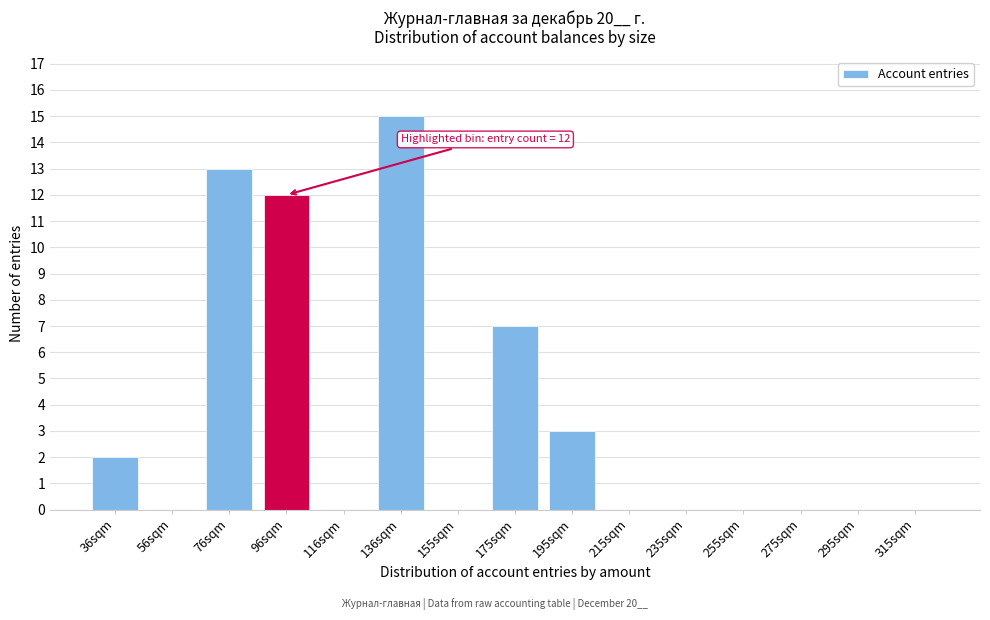

Reading left to right, list all the values displayed in this chart.

36sqm=2	56sqm=0	76sqm=13	96sqm=12	116sqm=0	136sqm=15	155sqm=0	175sqm=7	195sqm=3	215sqm=0	235sqm=0	255sqm=0	275sqm=0	295sqm=0	315sqm=0